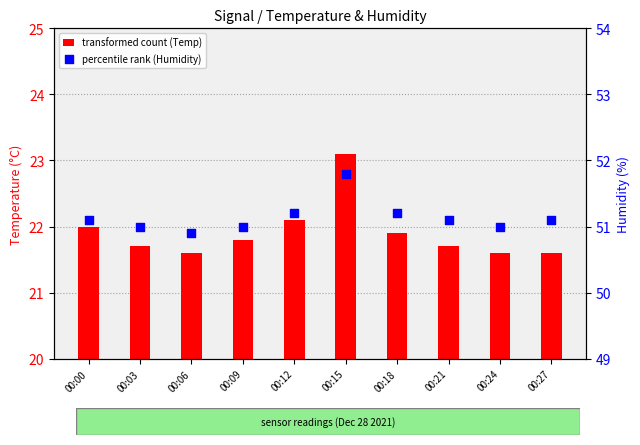

Which series has the largest total across all categories?

percentile rank (Humidity)